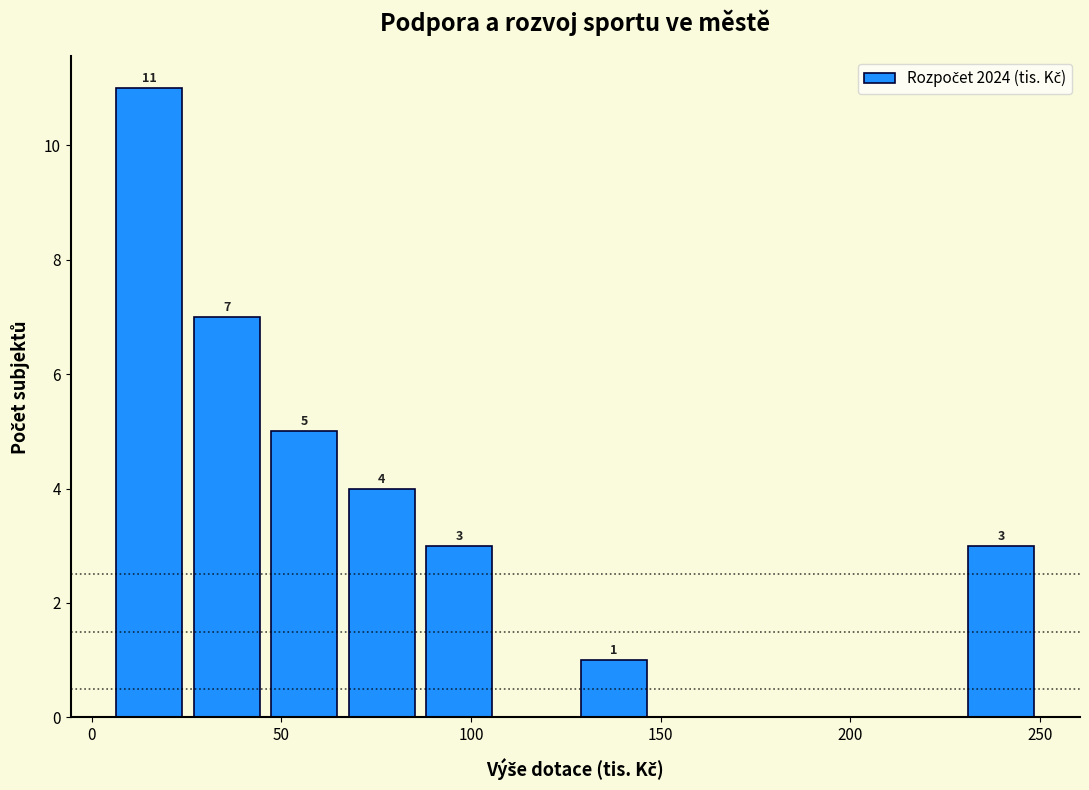

Which range on the x-axis has the tallest bar?

5 to 25